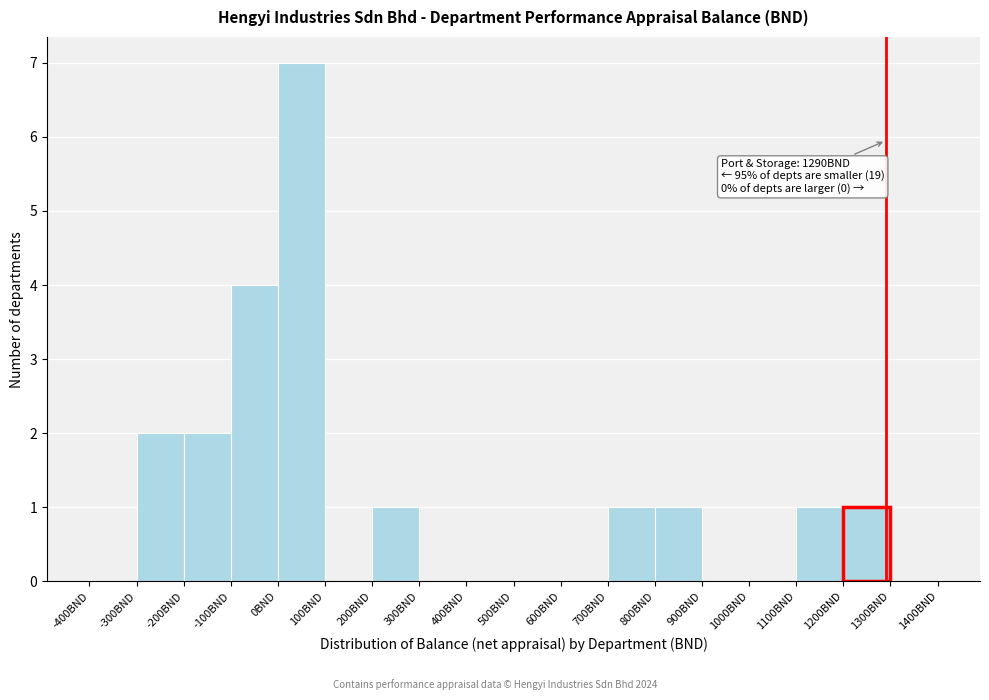

Over which range of the x-axis is the bar tallest?

0 to 100